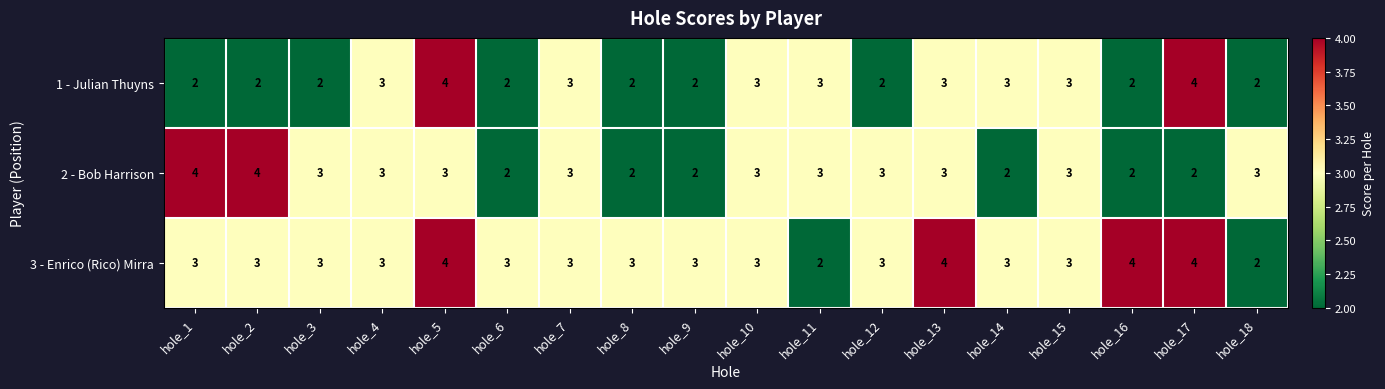

What is the sum of the 3 - Enrico (Rico) Mirra values at hole_5 and hole_16?

8